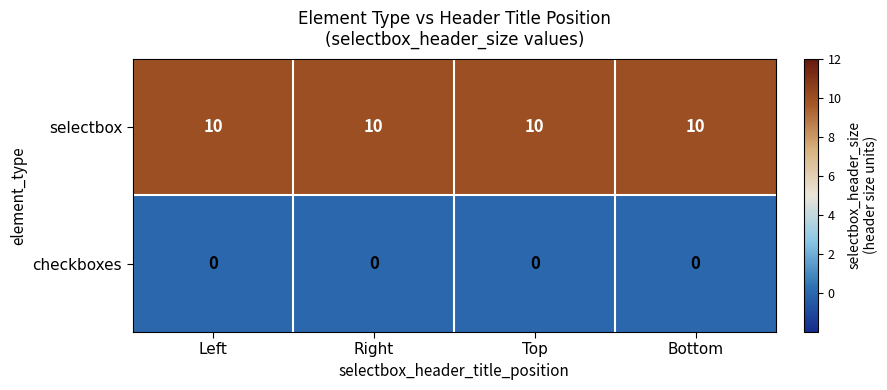

List the series in order of their overall mean, highest first.

selectbox, checkboxes